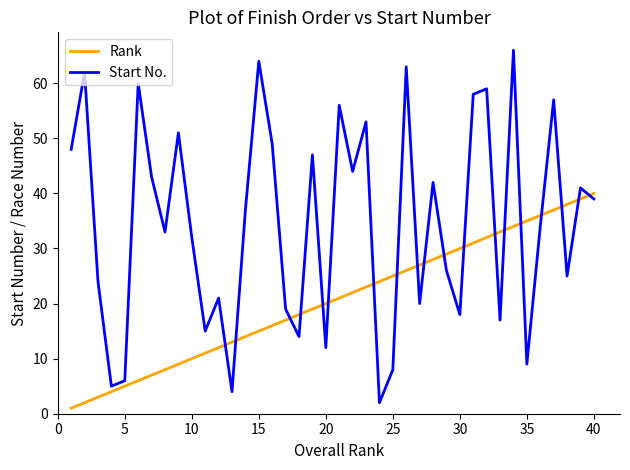

True or false: Start No. and Rank cross at least once.

True